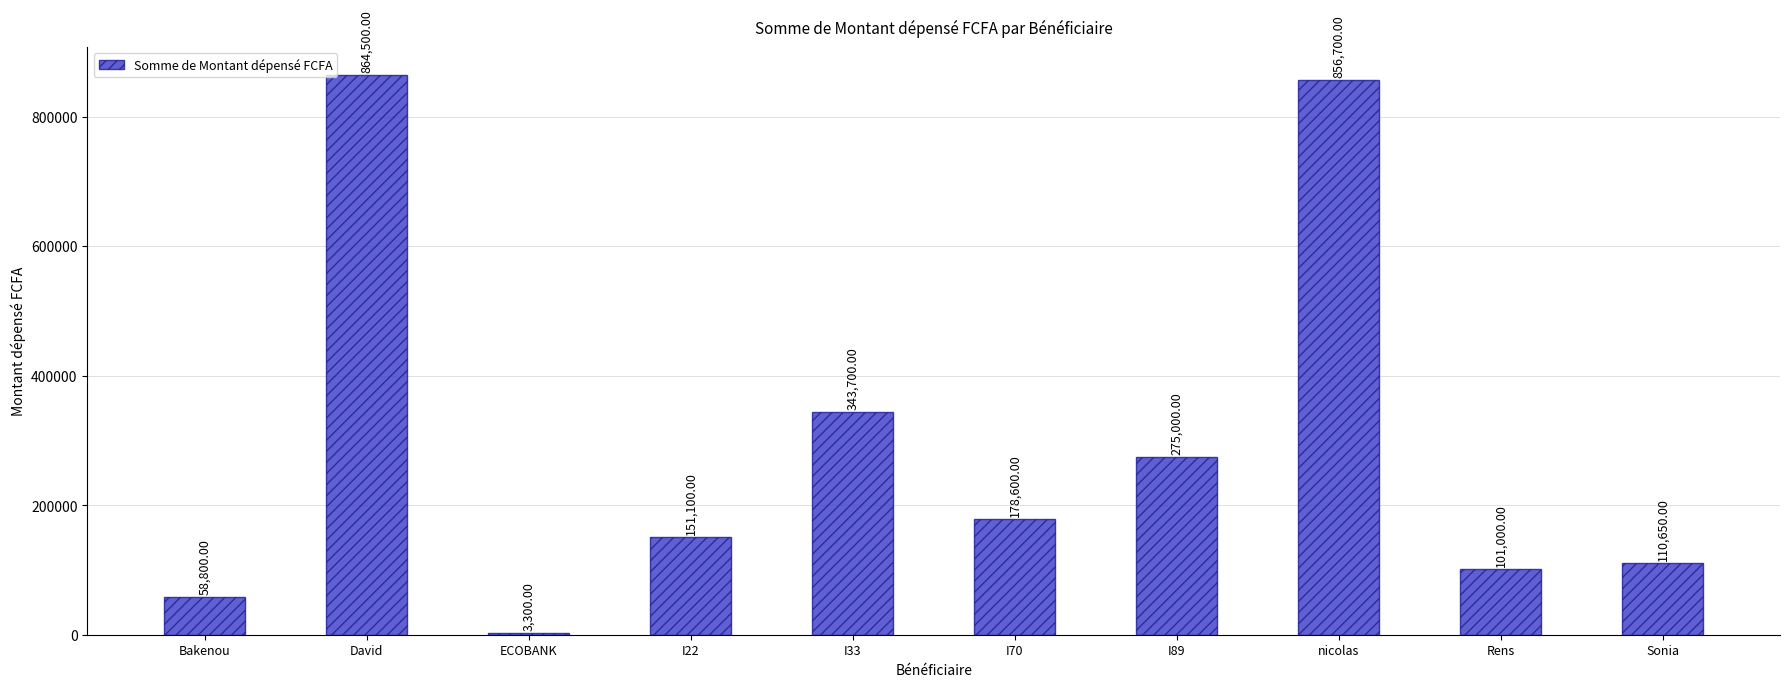

Is it true that the value at I70 is 88884?

False